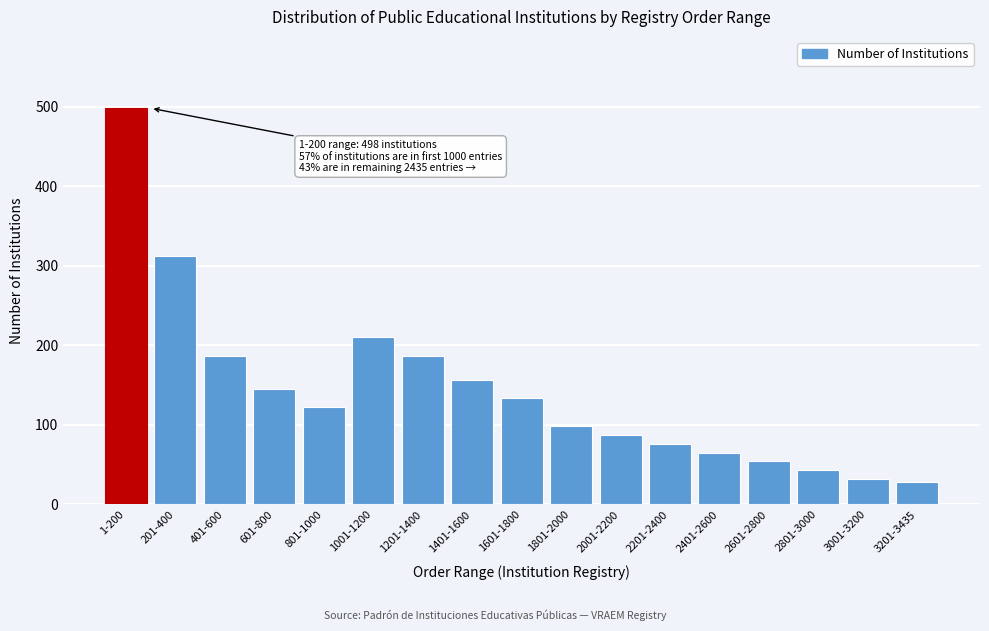

Reading right to left, list all the values displayed in this chart.

3201-3435=28	3001-3200=32	2801-3000=43	2601-2800=54	2401-2600=65	2201-2400=76	2001-2200=87	1801-2000=98	1601-1800=134	1401-1600=156	1201-1400=187	1001-1200=210	801-1000=123	601-800=145	401-600=187	201-400=312	1-200=498